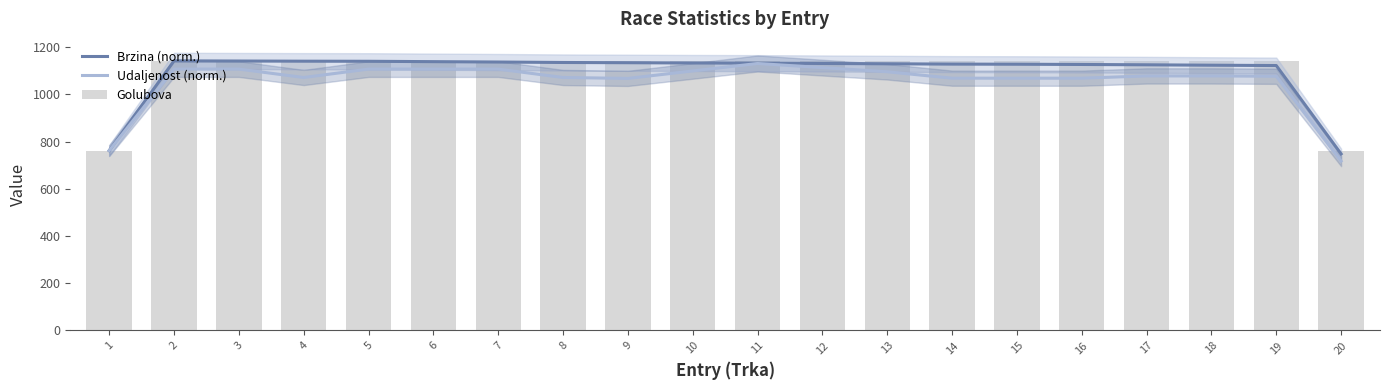

What is the lowest value of the Brzina (norm.) series?

747.9